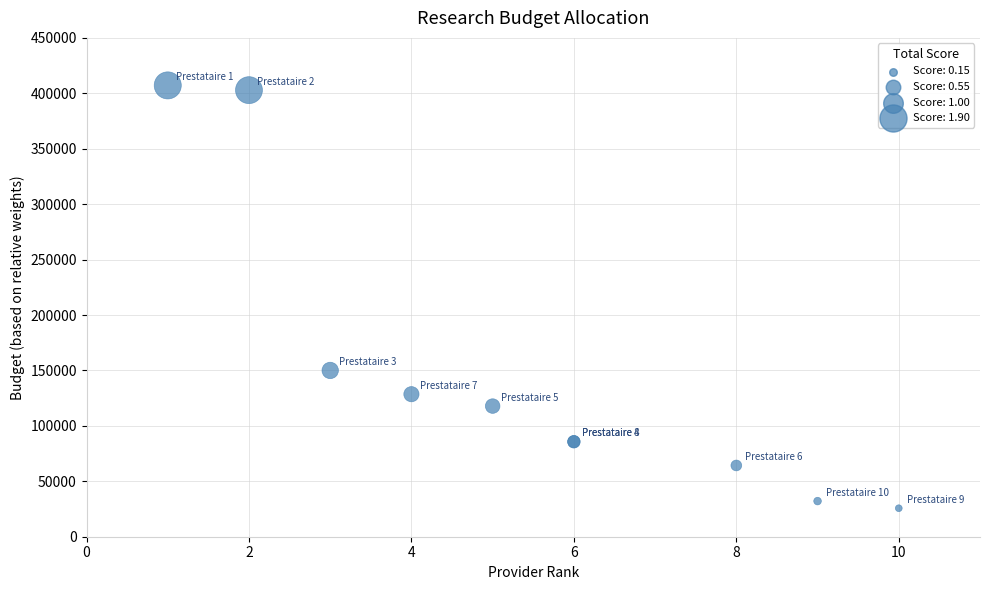

What Y value in the scatter plot is closest to 216428?

150000.0